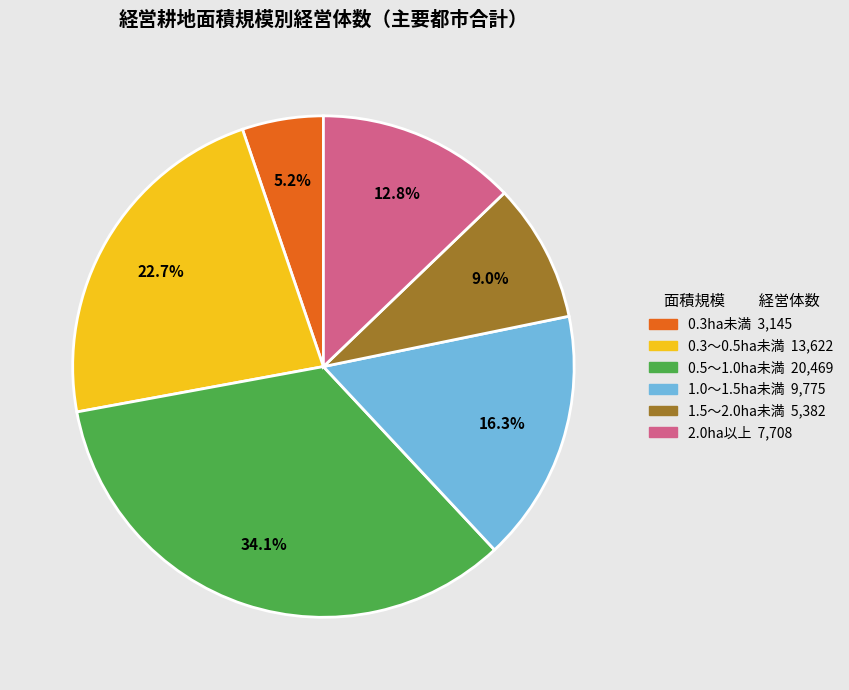

To the nearest percent, what is the difference between the largest and smallest slice percentages?

29%